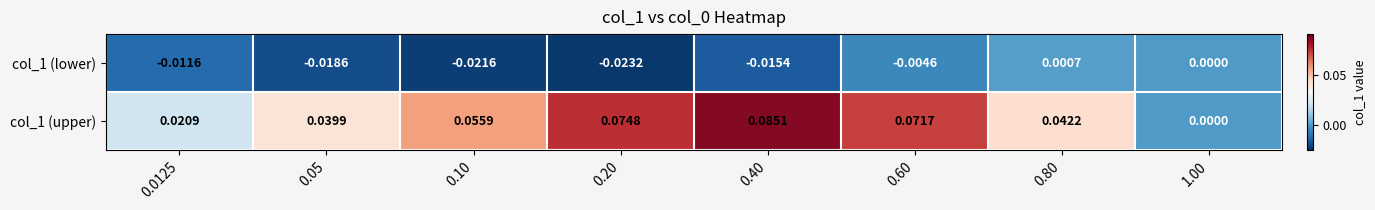

How many distinct data groups are displayed?

2